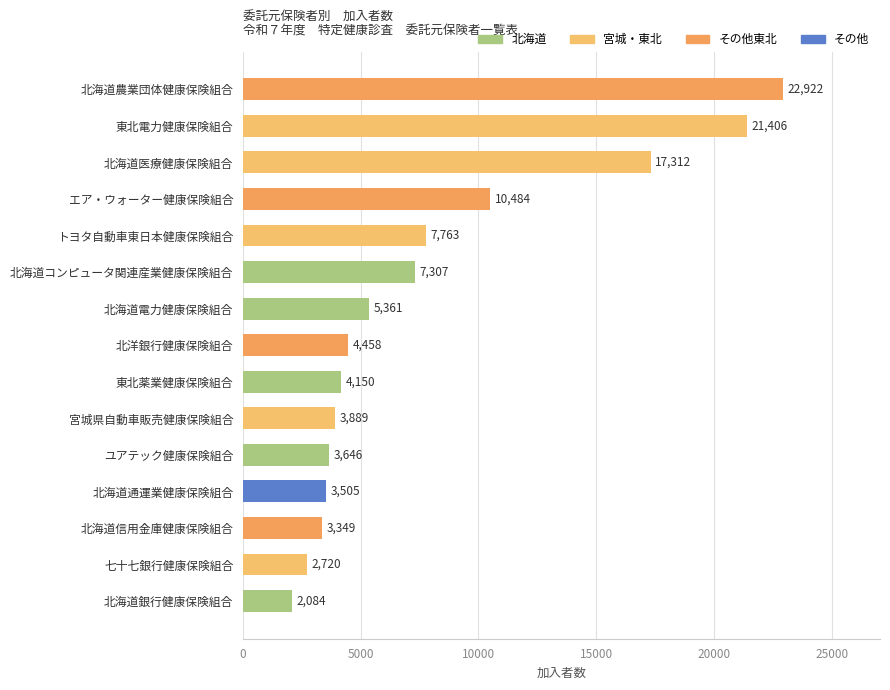

Count the number of categories in the chart.

15